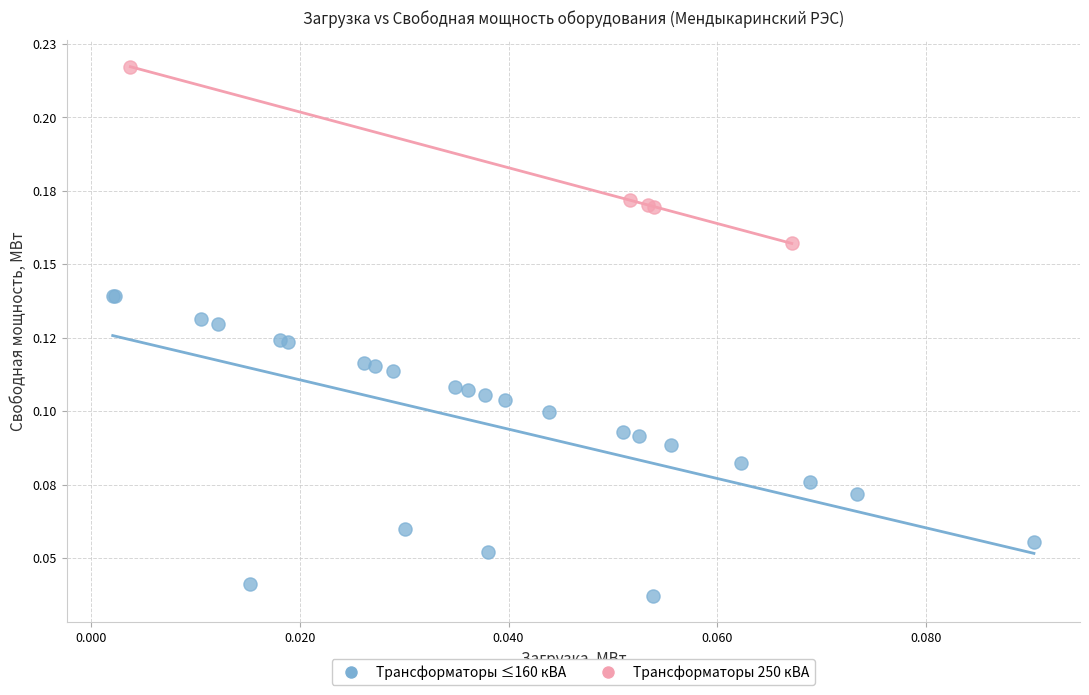

Which series has the widest spread of Y values?

Трансформаторы ≤160 кВА